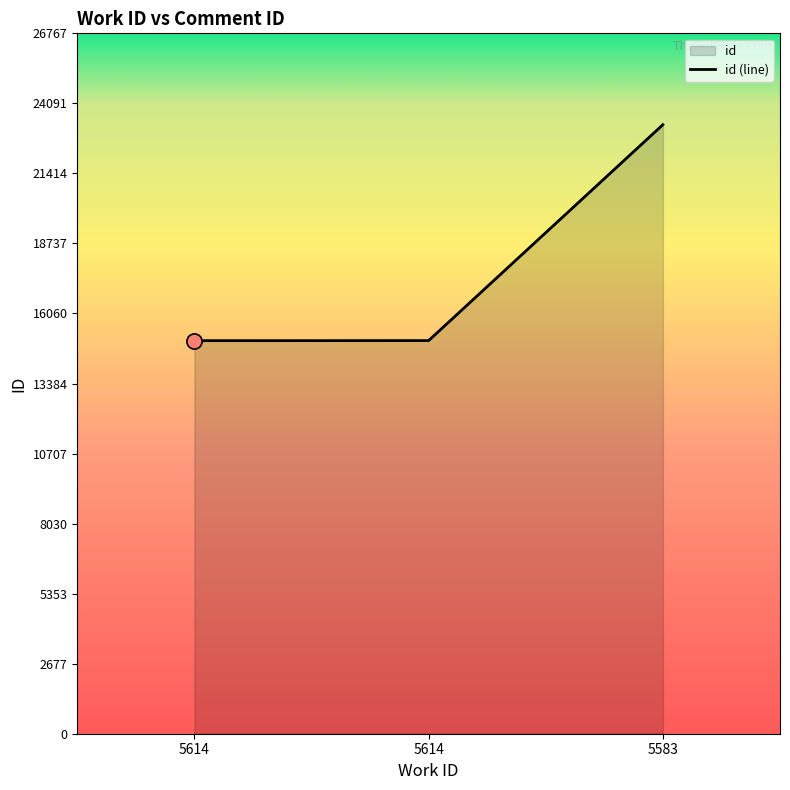

Which has a higher value, 5614 or 5614?

5614